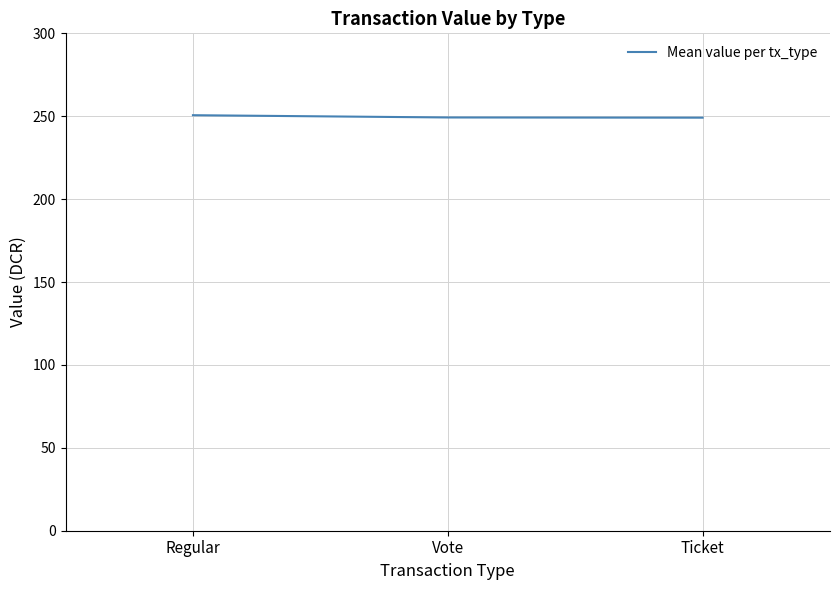

What is the minimum value shown in the chart?

249.1